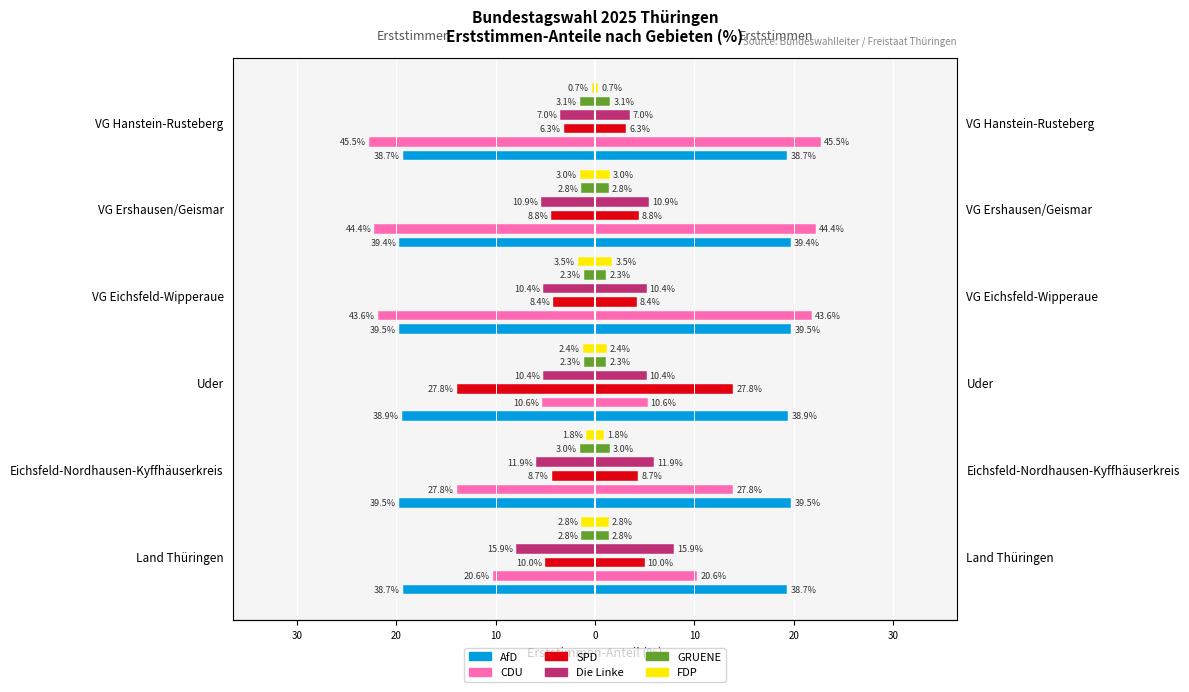

The CDU Erststimmen % series shows -21.8 at VG Eichsfeld-Wipperaue. True or false?

True